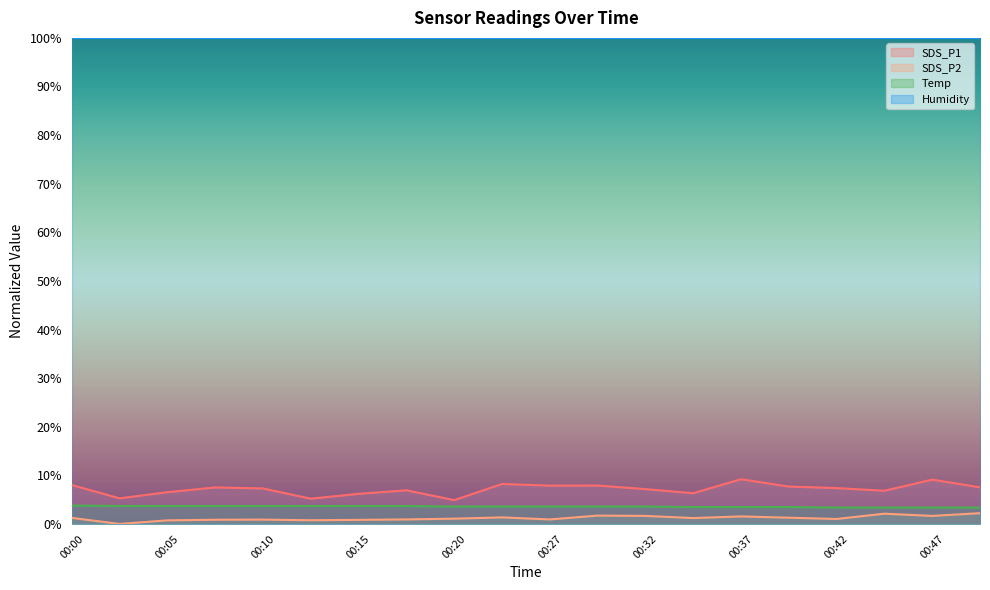

What is the difference between the SDS_P1 values at 00:05 and 00:50?

1.0